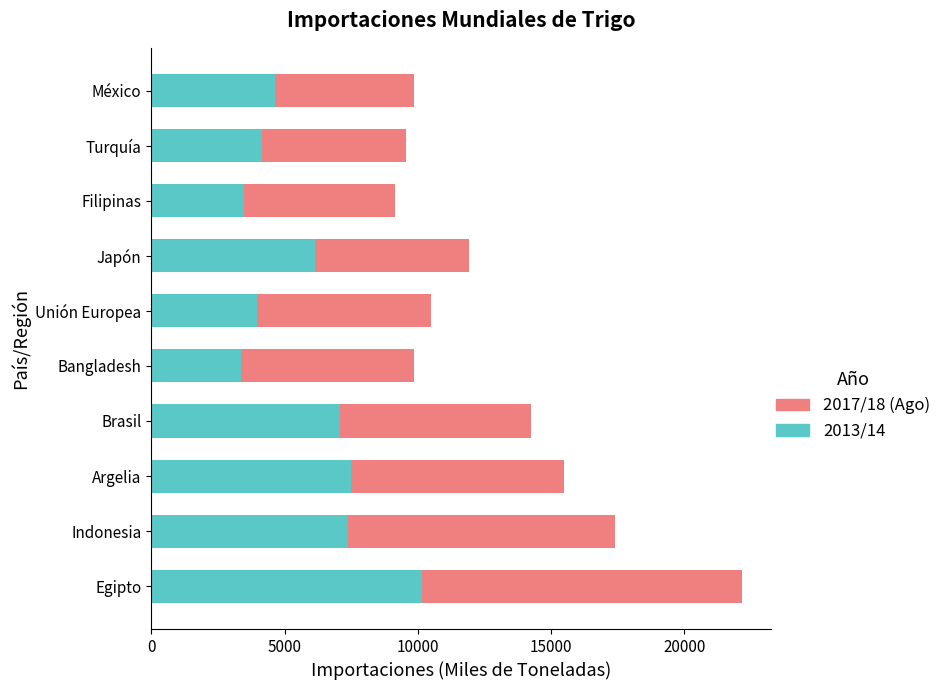

At which category is the sum across all series the highest?

Egipto